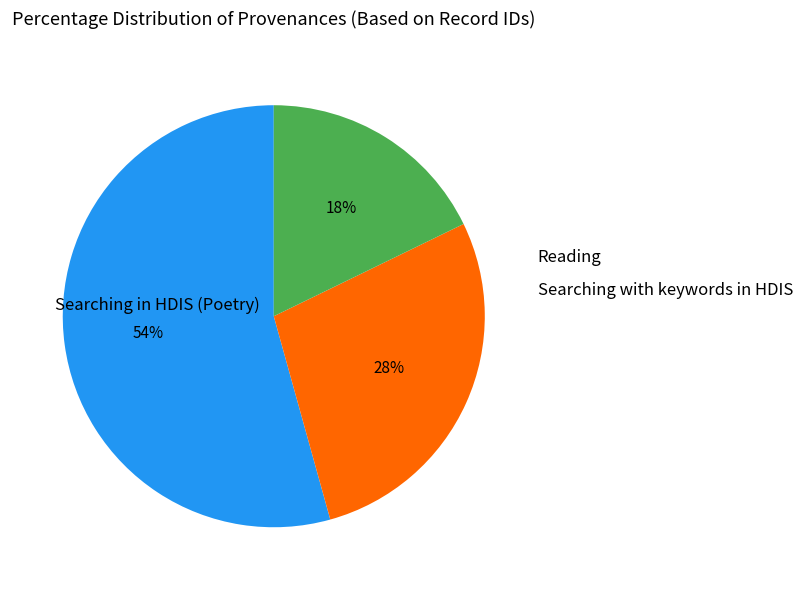

To the nearest percent, what is the average slice percentage?

33%